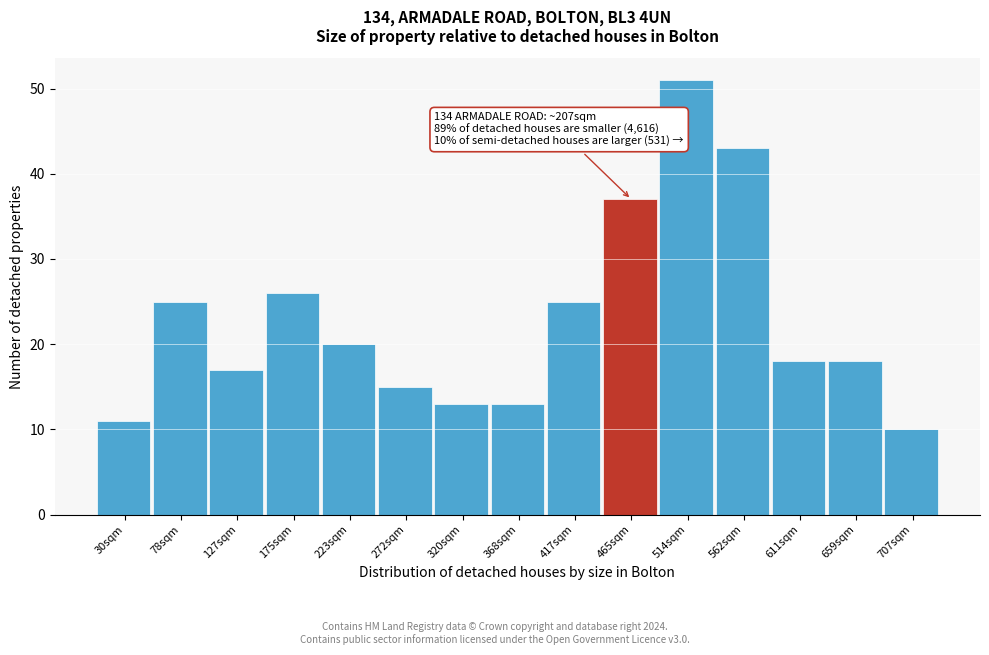

Reading left to right, list all the values displayed in this chart.

11	25	17	26	20	15	13	13	25	37	51	43	18	18	10